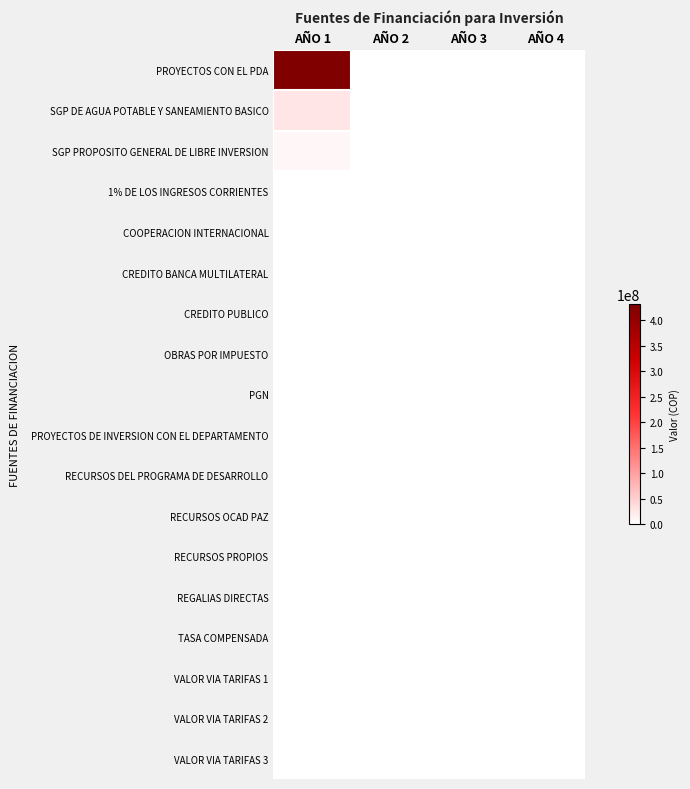

At how many categories does at least one series exceed 224593068?

1